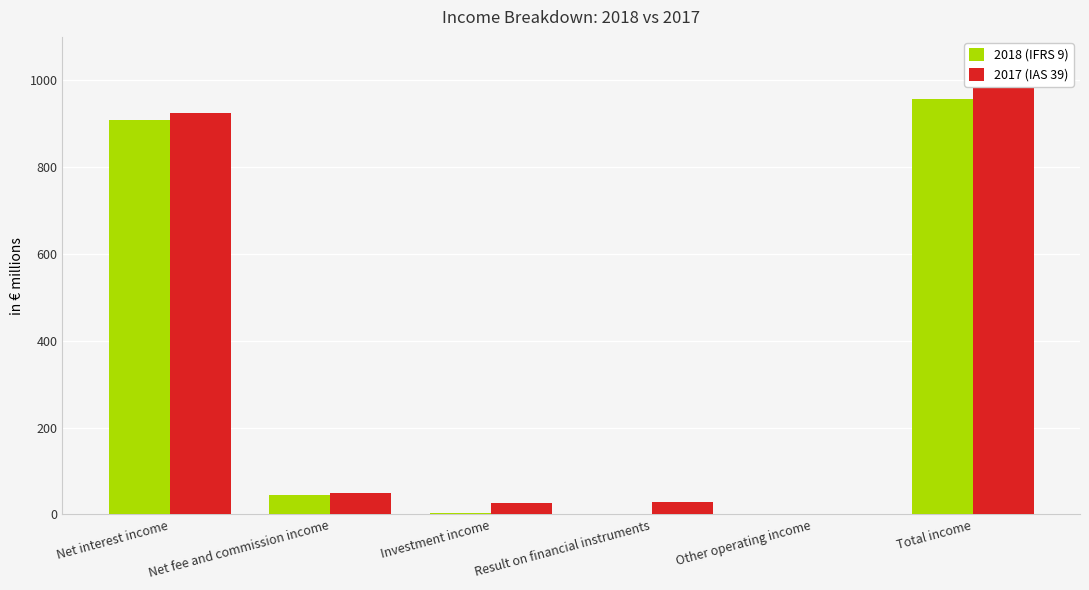

Count the number of data series in this chart.

2